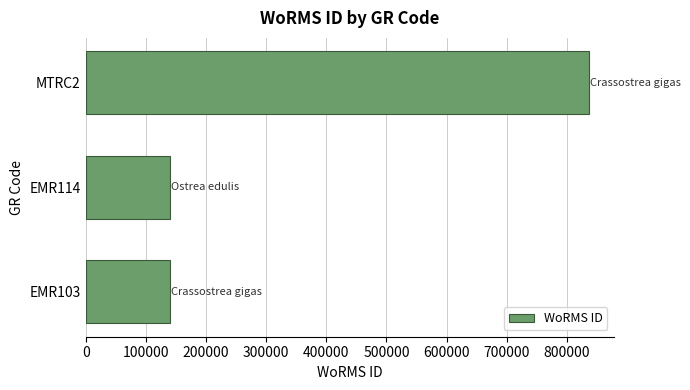

Does the chart contain any negative values?

No